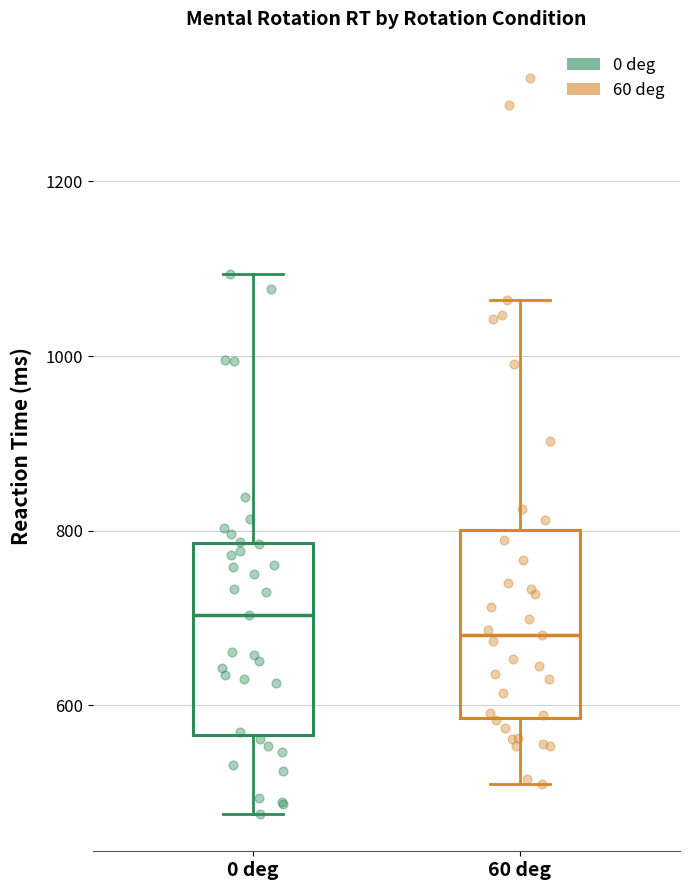

Reading left to right, transcribe this box plot: for each box, give where its median line is, the range the box spans, and where its two whiskers end, as read against the y-axis. The values are not printed on the chart, so give them approximately, as read against the axis.

0 deg: median 700, box 560 to 780, whiskers 480 to 1100
60 deg: median 680, box 580 to 800, whiskers 520 to 1060